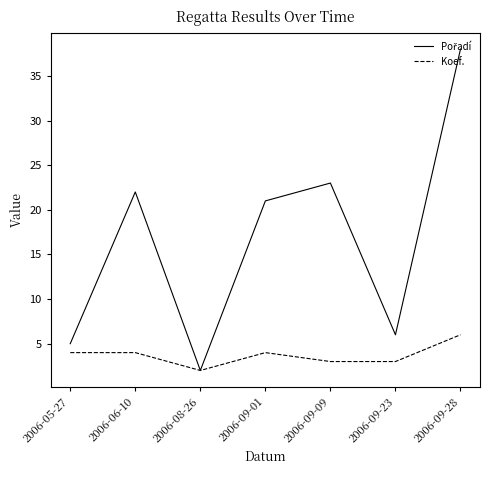

True or false: Koef. has a value of 3 at 2006-09-23.

True